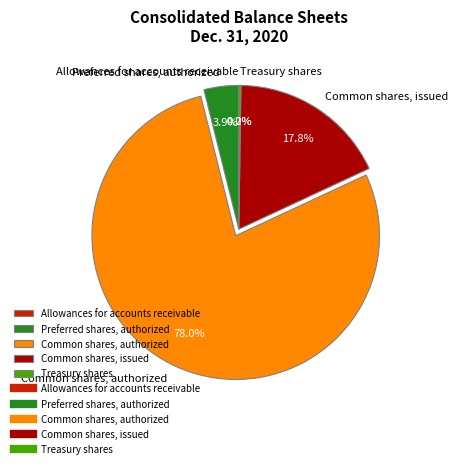

How many segments does this pie chart have?

5